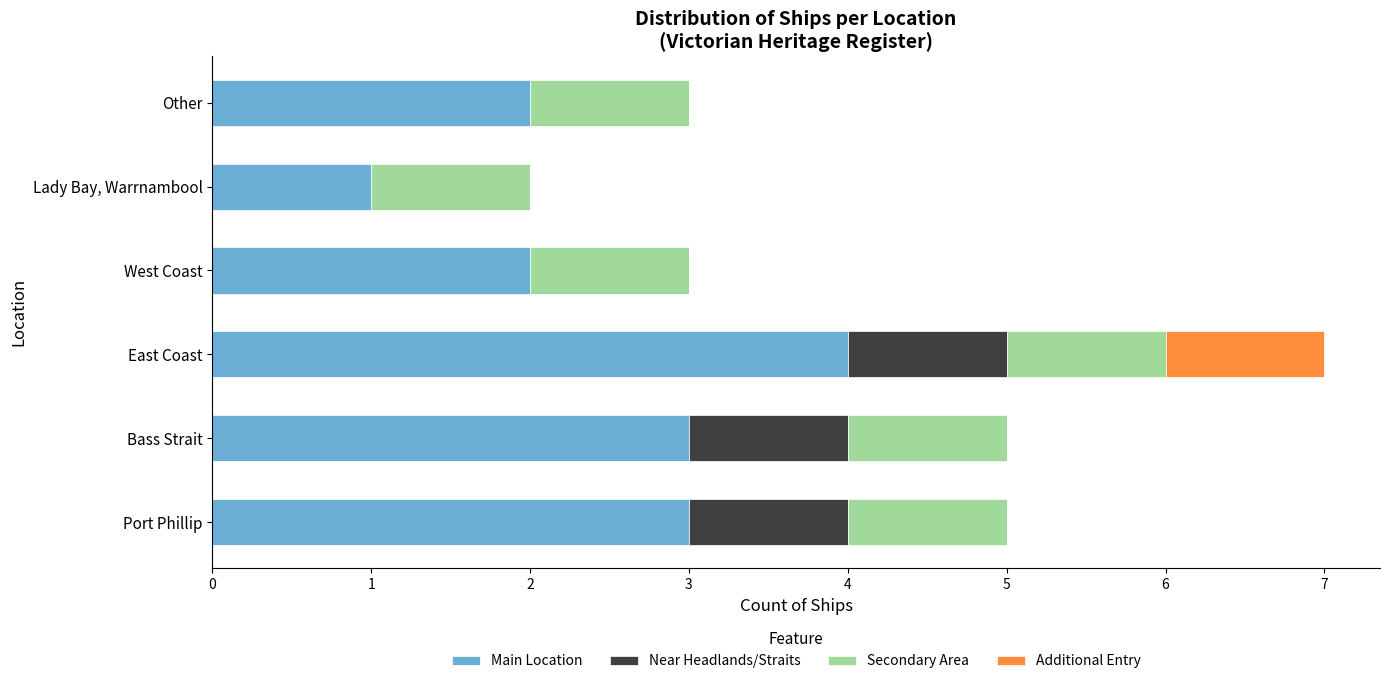

What is the maximum value for Main Location?

4